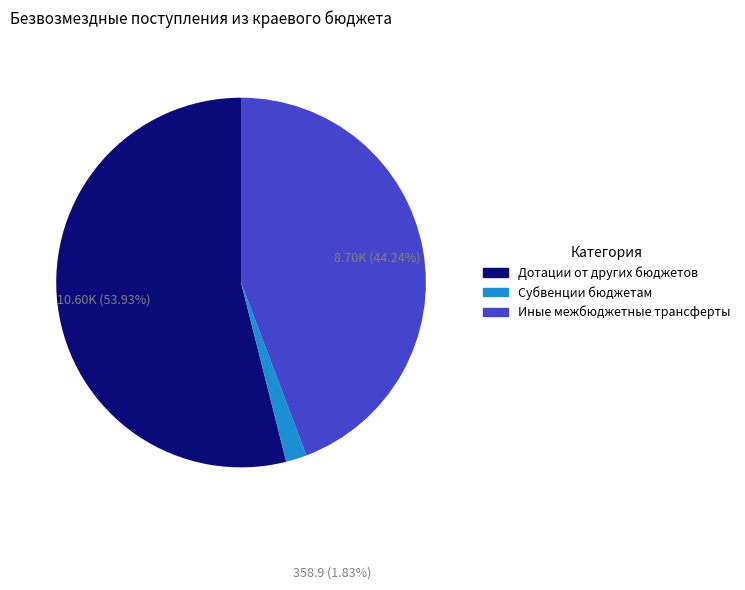

To the nearest percent, what portion does Иные межбюджетные трансферты represent?

44%